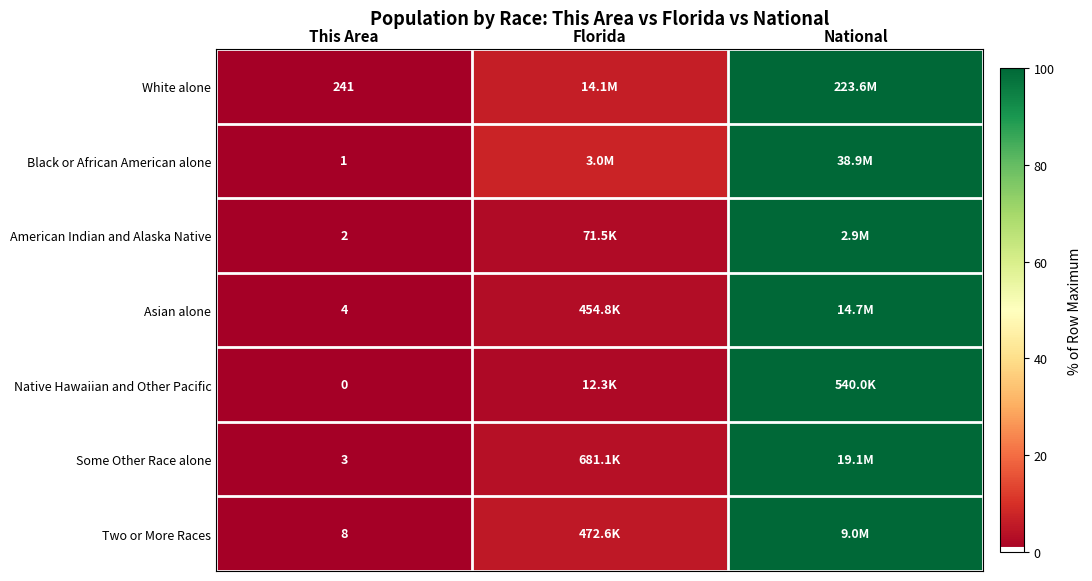

At This Area, list the series in order from smallest to largest.

Native Hawaiian and Other Pacific, Black or African American alone, American Indian and Alaska Native, Some Other Race alone, Asian alone, Two or More Races, White alone